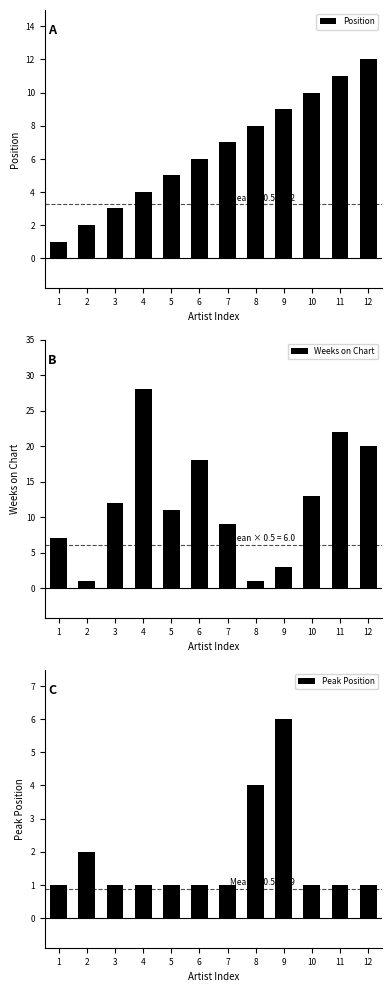

What is the difference between the maximum and minimum values in the Peak Position series?

5